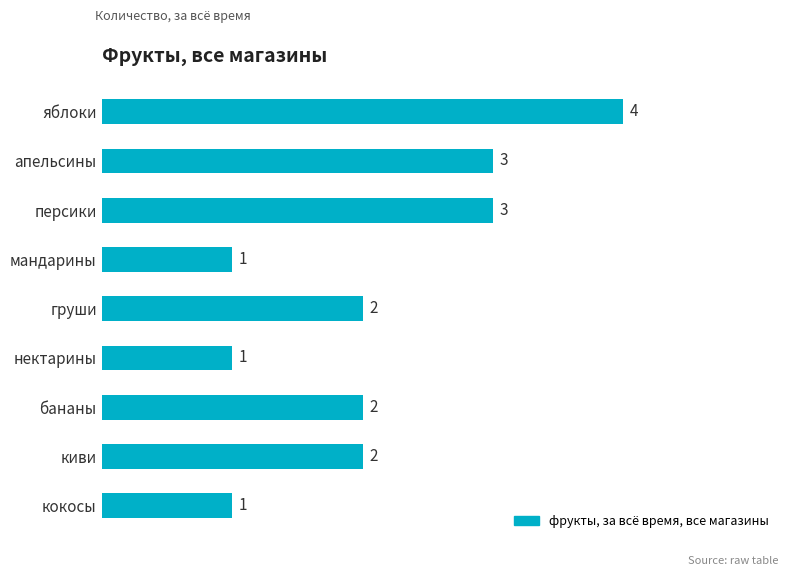

What is the difference between the maximum and minimum values?

3